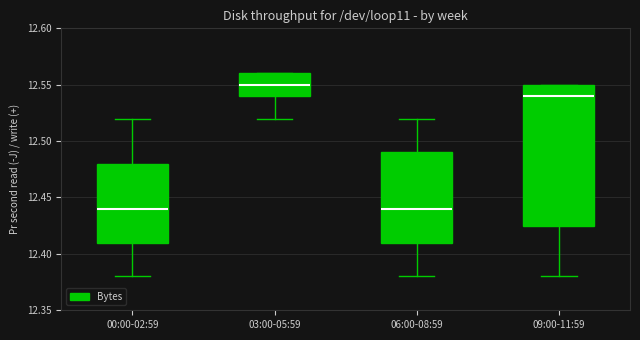

Which box has the highest median line?

03:00-05:59